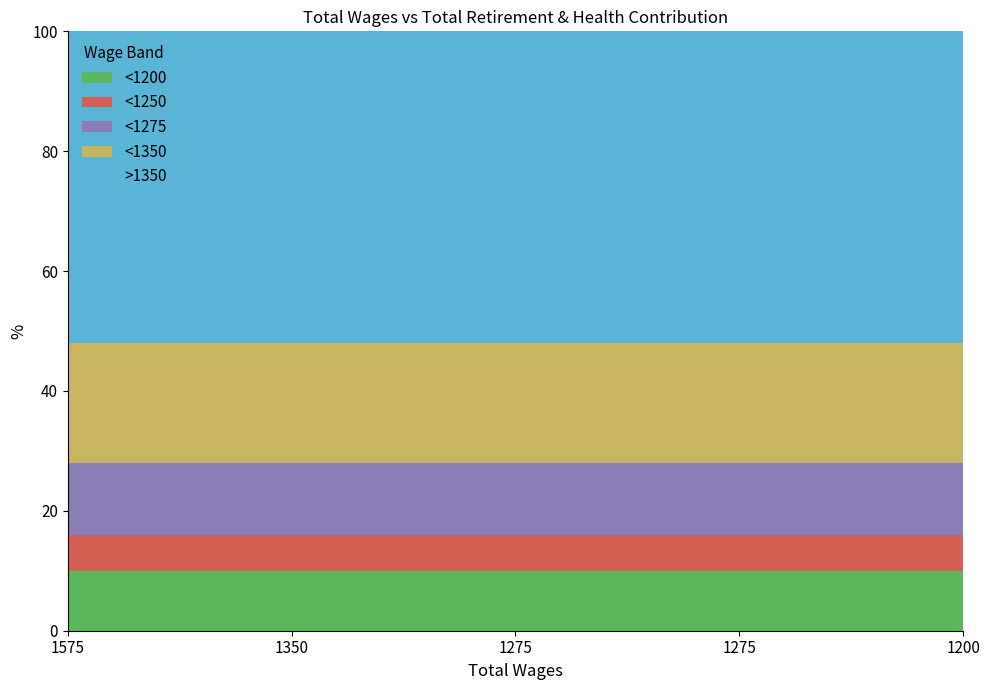

At which category is the sum across all series the highest?

1575.0